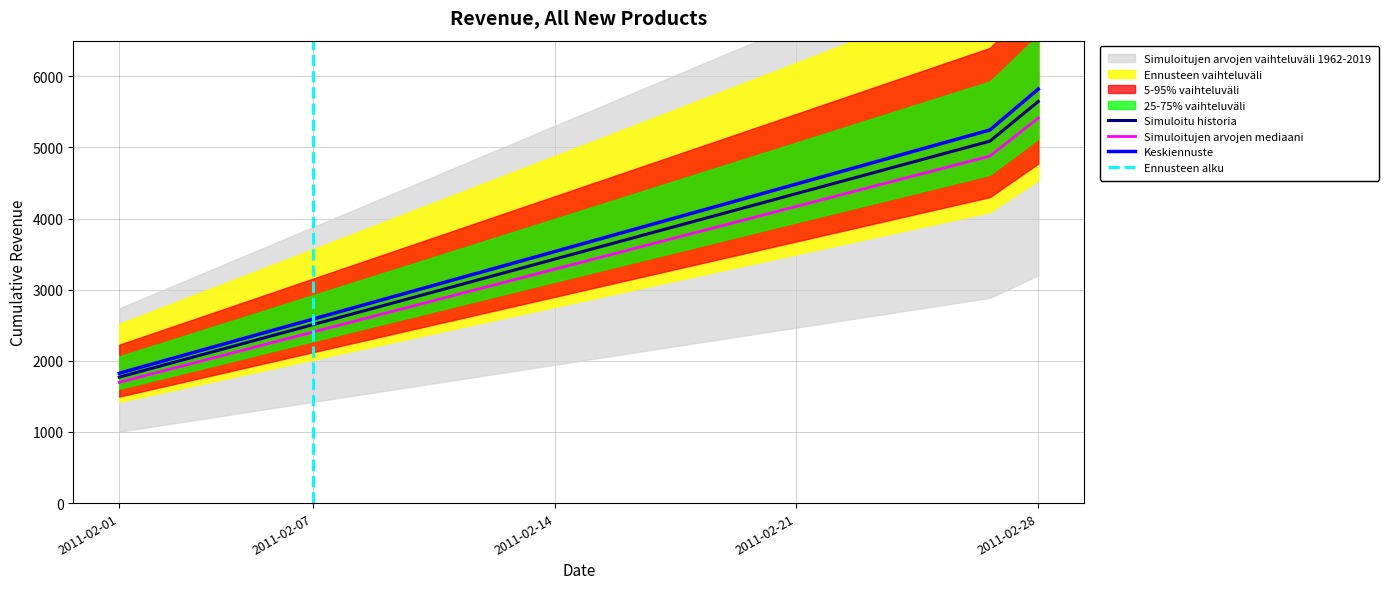

At which category does the chart reach its peak across all series?

2011-02-28